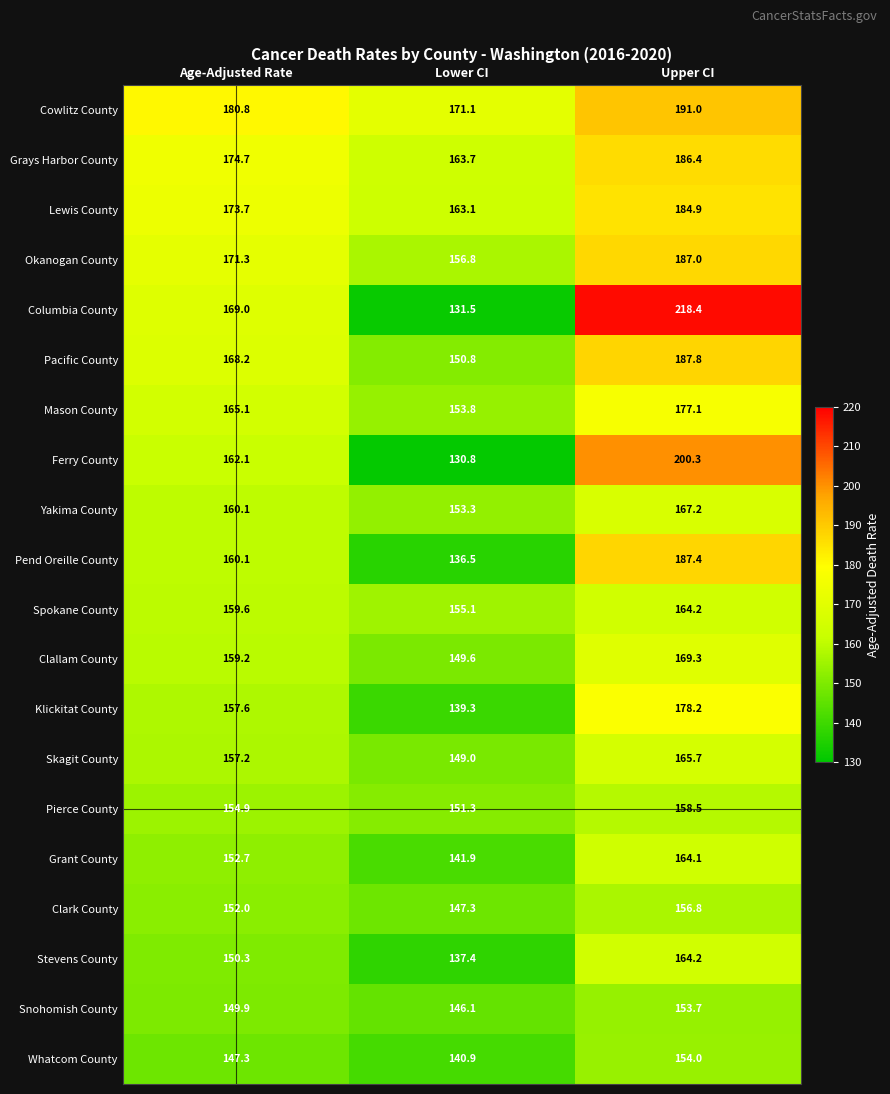

Rank the categories by Clark County value from highest to lowest.

Upper CI, Age-Adjusted Rate, Lower CI